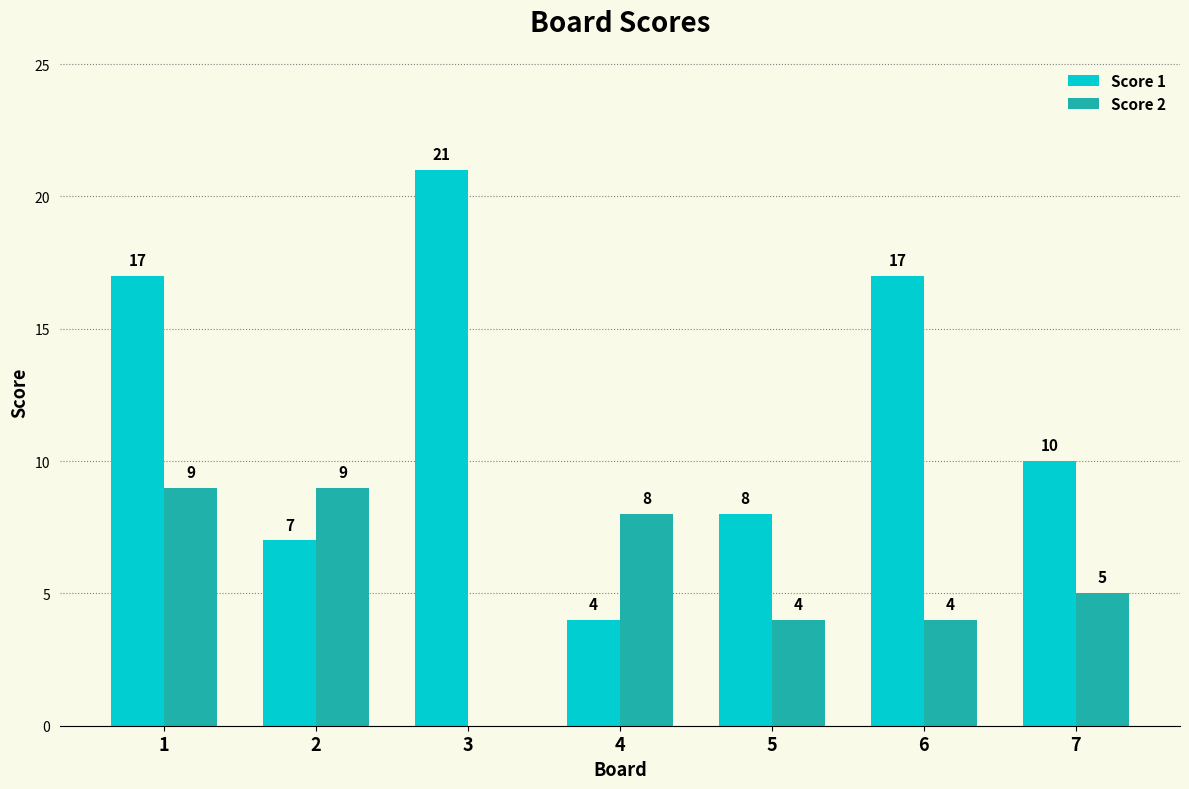

What is the maximum value for Score 1?

21